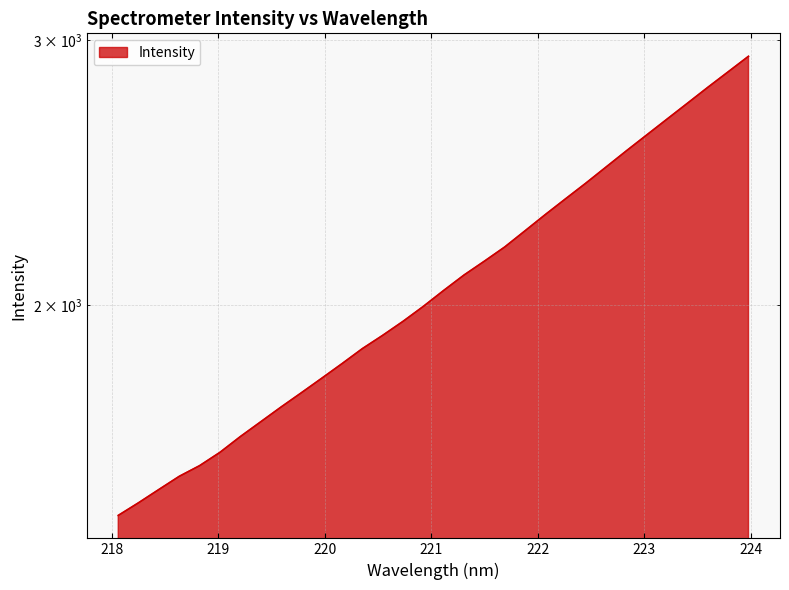

List the labels in order of value, largest first.

223.9802, 223.7895, 223.5987, 223.408, 223.2172, 223.0264, 222.8355, 222.6447, 222.4538, 222.263, 222.0721, 221.8812, 221.6902, 221.4993, 221.3083, 221.1174, 220.9264, 220.7354, 220.5444, 220.3533, 220.1623, 219.9712, 219.7801, 219.589, 219.3979, 219.2067, 219.0156, 218.8244, 218.6332, 218.442, 218.2508, 218.0596